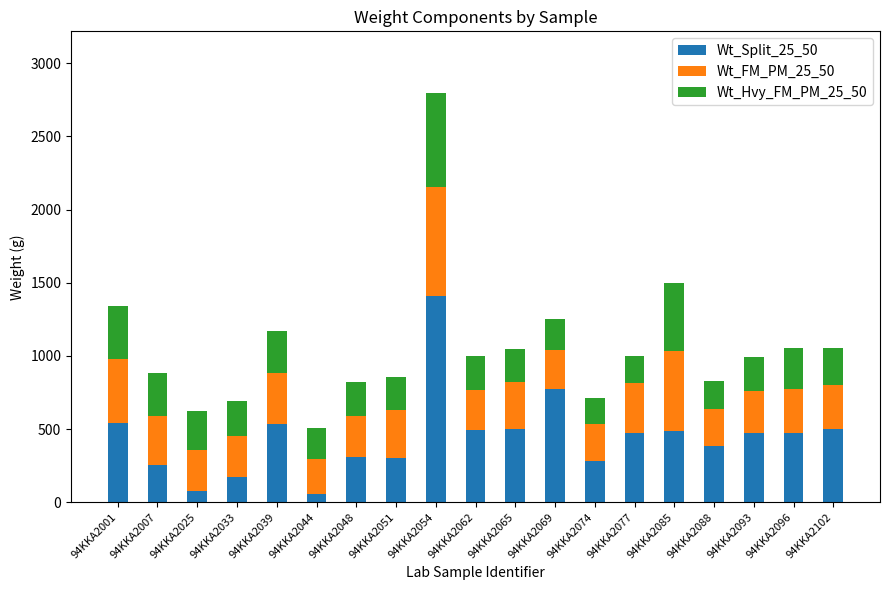

The Wt_Split_25_50 series shows 131 at 94KKA2096. True or false?

False